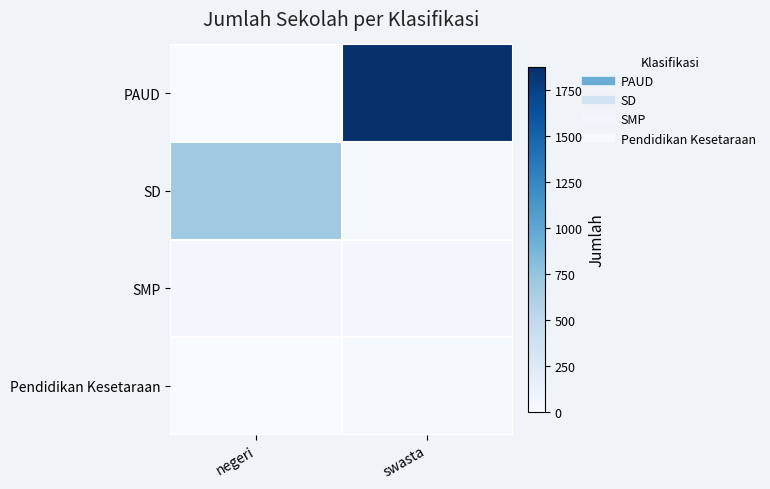

Reading left to right, list all the values displayed in this chart.

PAUD: negeri=4	swasta=1876
SD: negeri=692	swasta=19
SMP: negeri=55	swasta=56
Pendidikan Kesetaraan: negeri=0	swasta=22